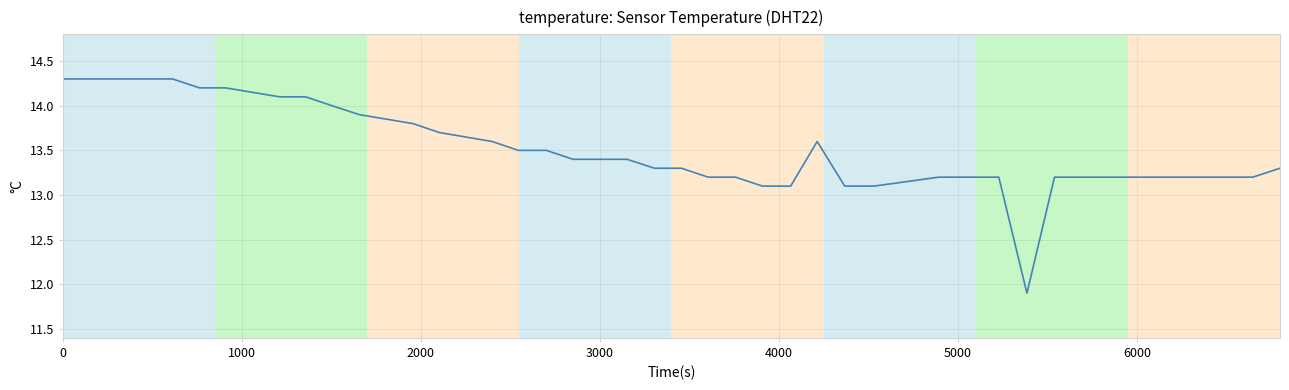

What is the smallest value displayed?

11.9